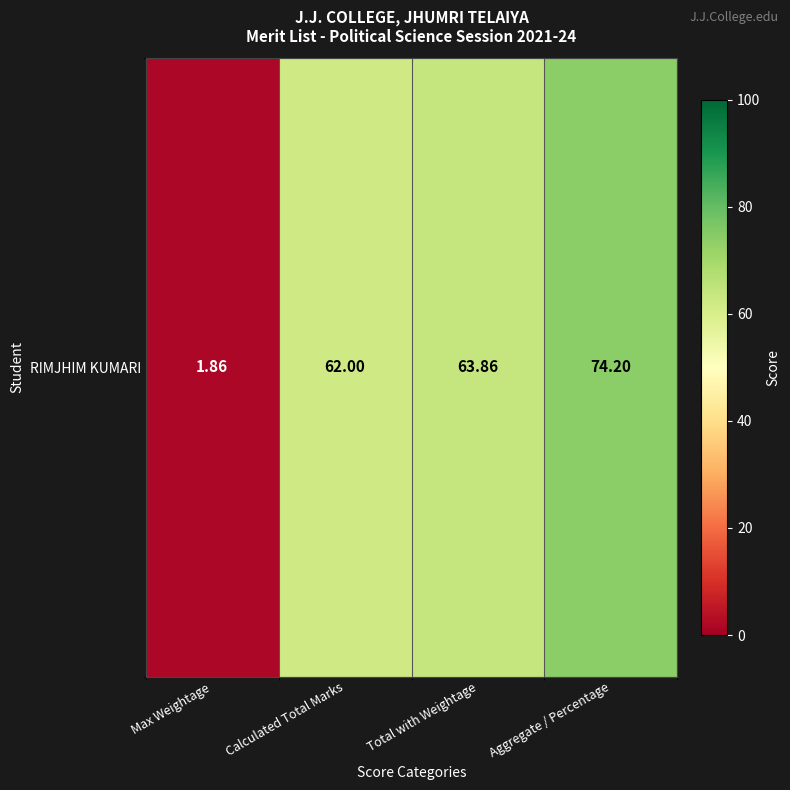

What is the average value?

50.5